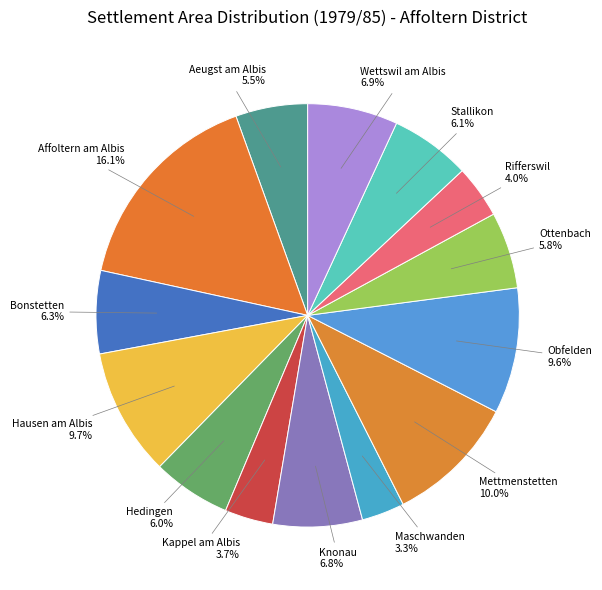

How many slices are in this pie chart?

14